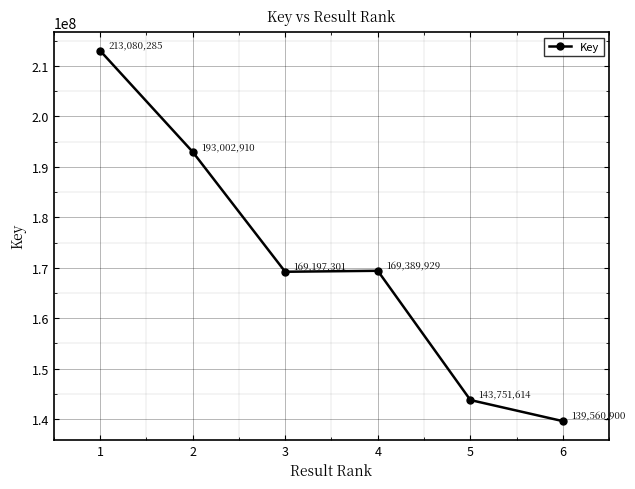

Where is the data nearest to the value 176320592?

4